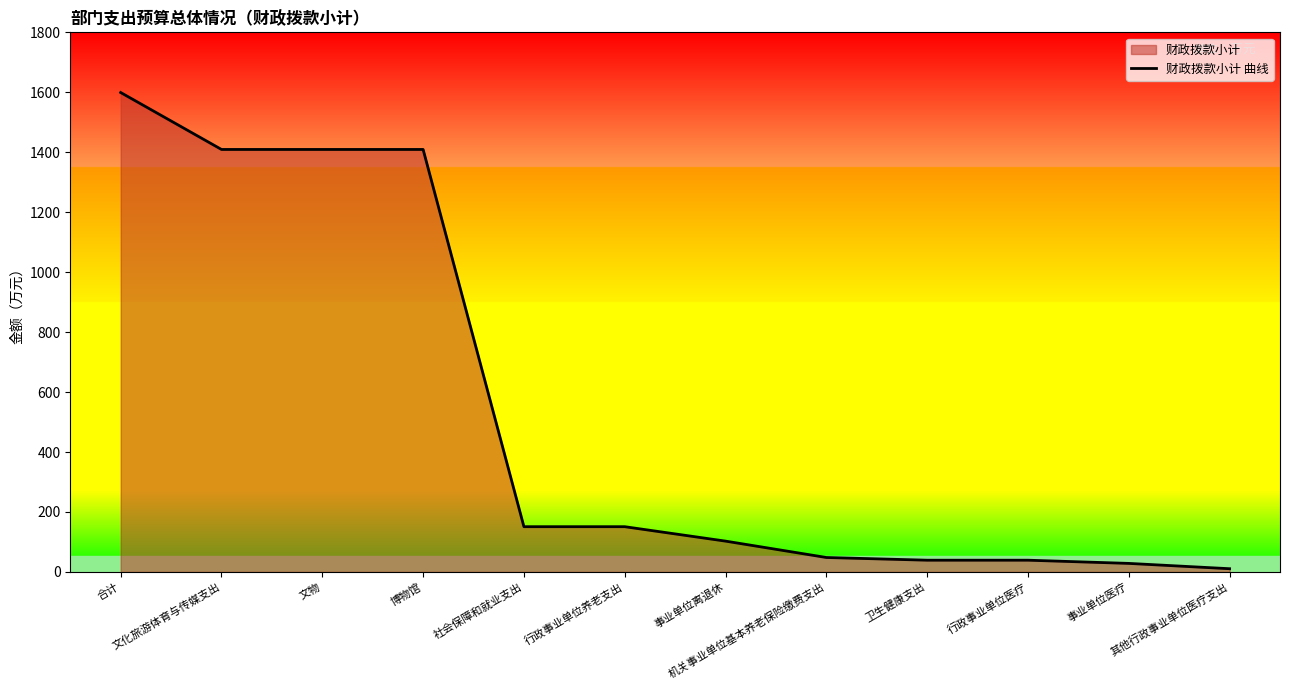

What is the ratio of the value at 事业单位医疗 to the value at 事业单位离退休?

0.3